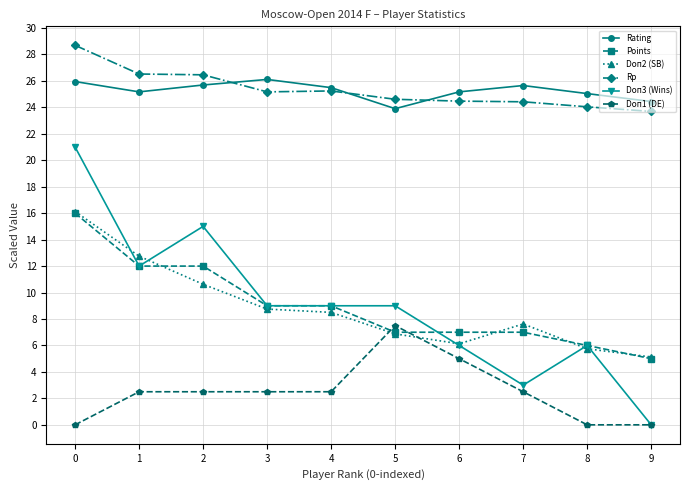

What is the value of the Rating point at the 8th from the left?

25.7